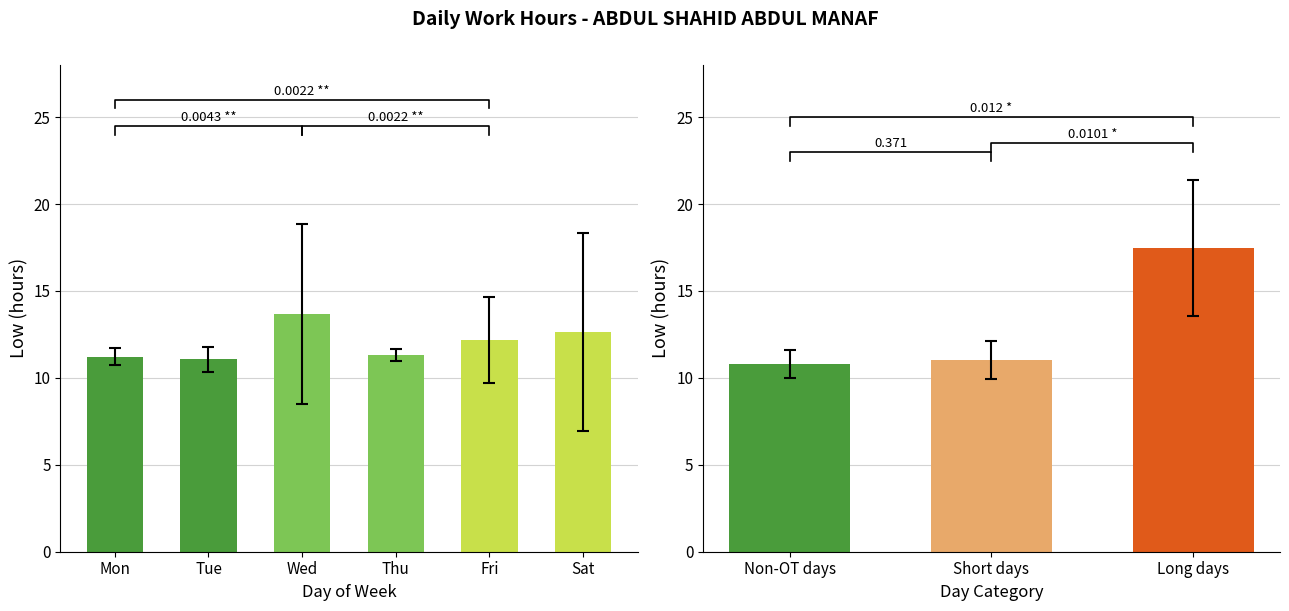

How many distinct data groups are displayed?

1